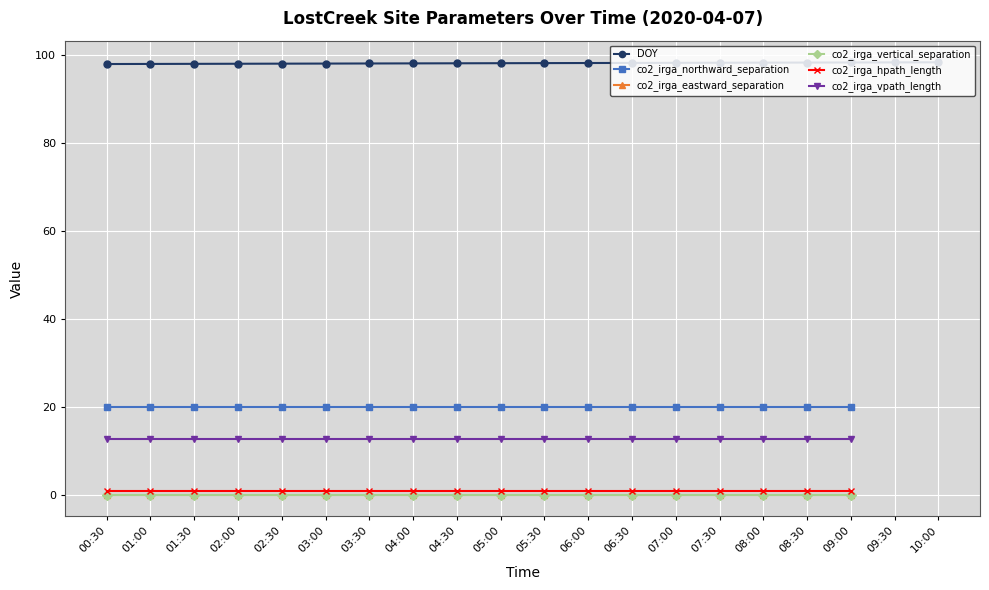

Which label corresponds to the largest value in the chart?

10:00